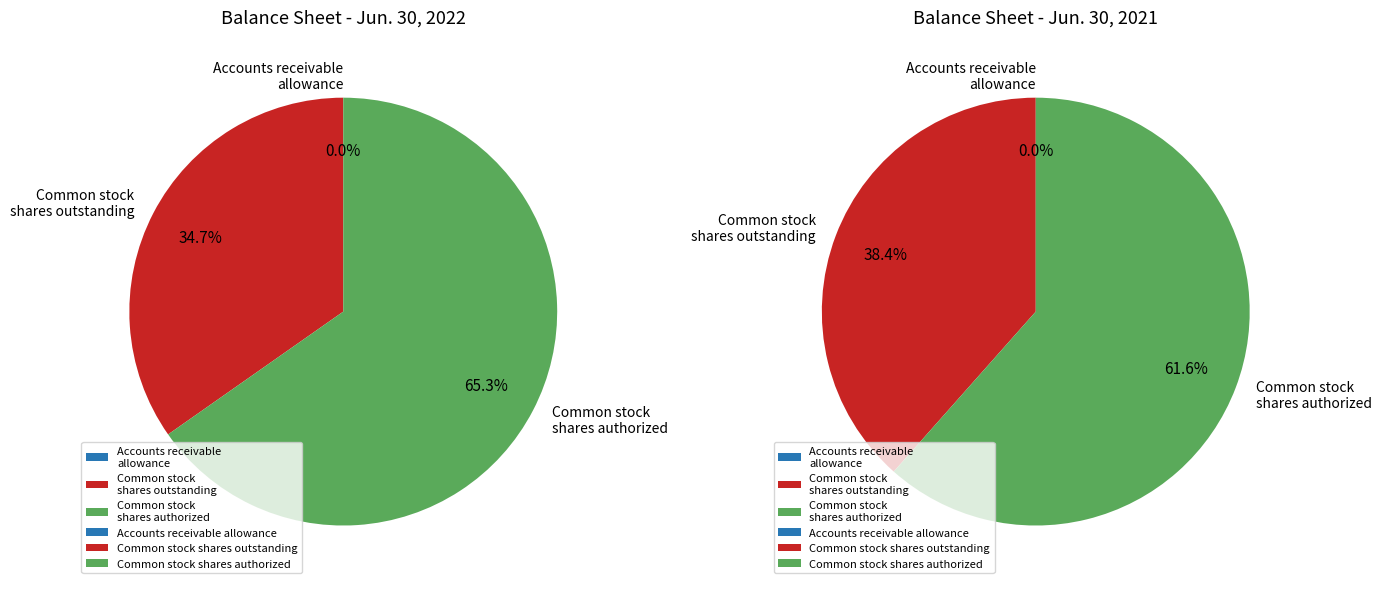

What is the majority slice?

Common stock shares authorized